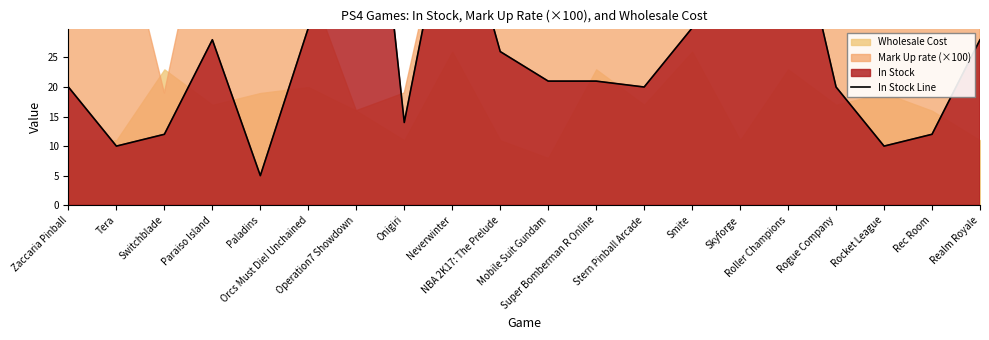

Does the chart have visible grid lines?

No